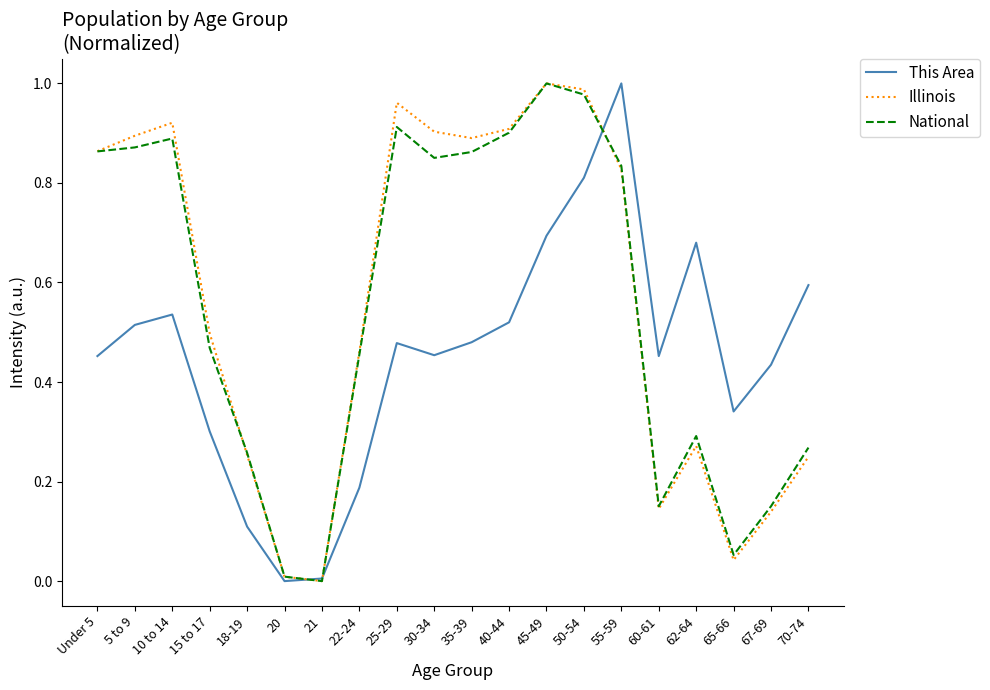

The value of National at Under 5 is 0.9. True or false?

True